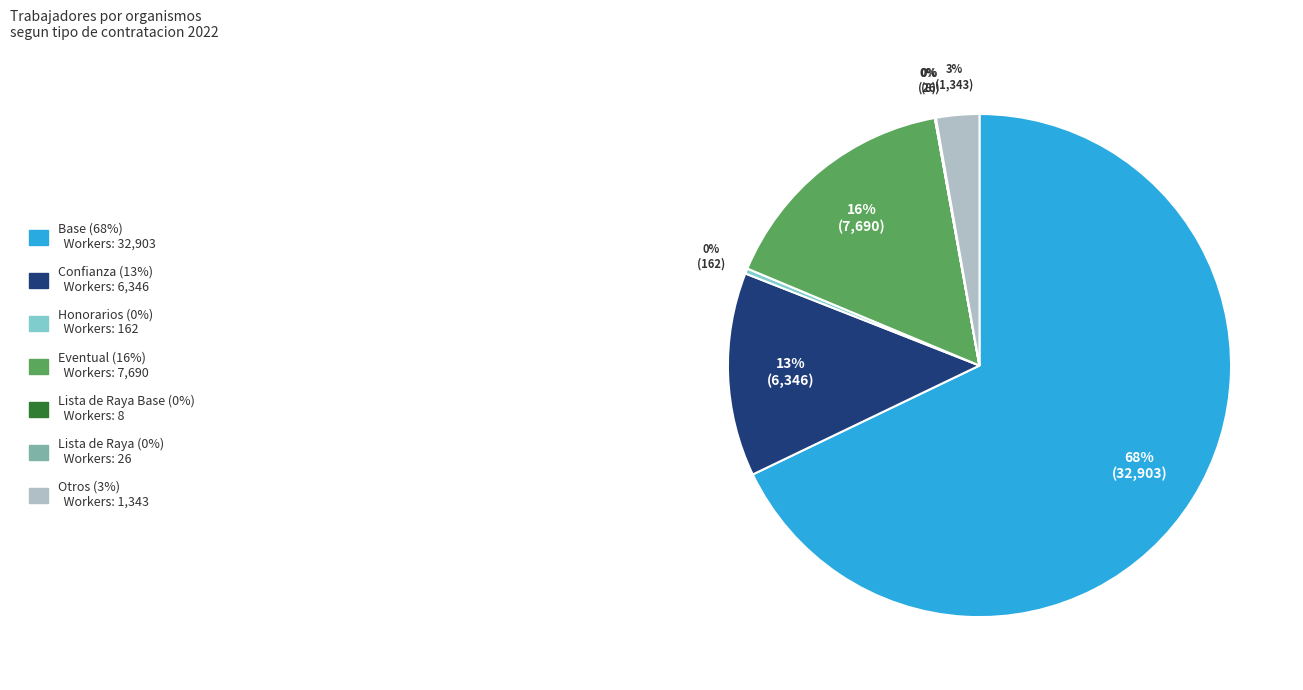

Does any single category account for the majority?

Yes